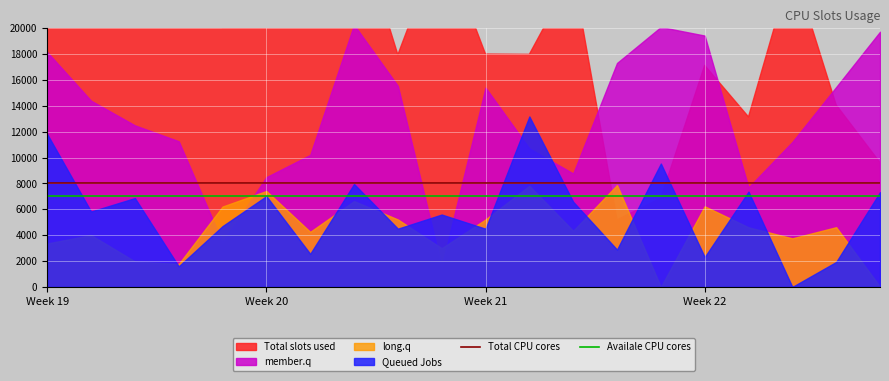

At which category is the sum across all series the highest?

Week 19